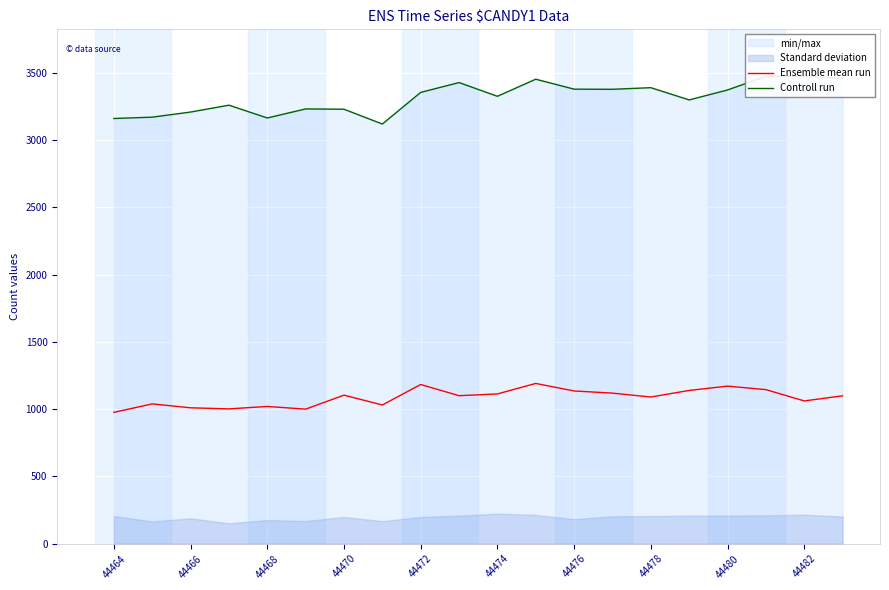

What is the sum of the Controll run values at 19 and 11?

6907